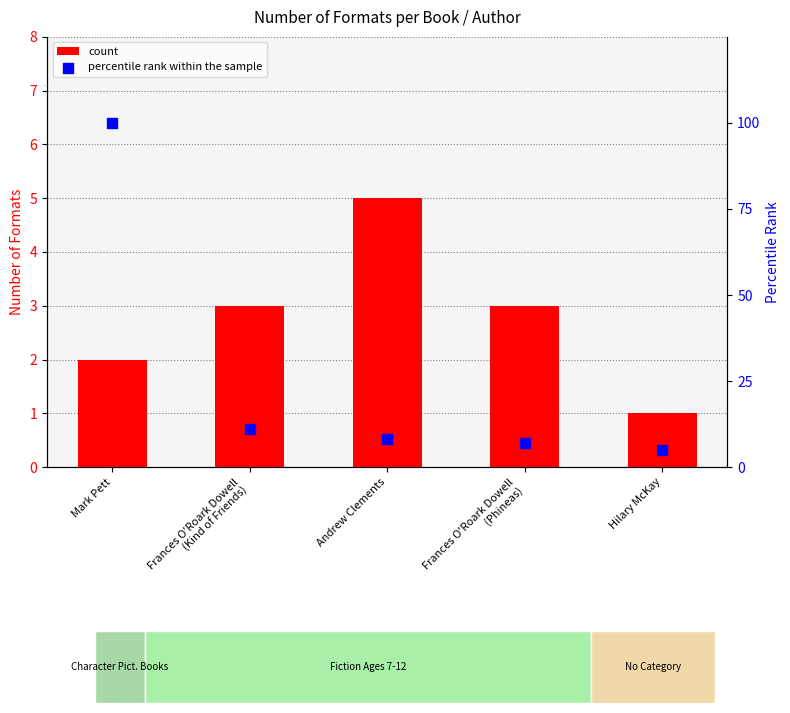

Is the value of percentile rank within the sample at Hilary McKay greater than the value of count at Hilary McKay?

Yes